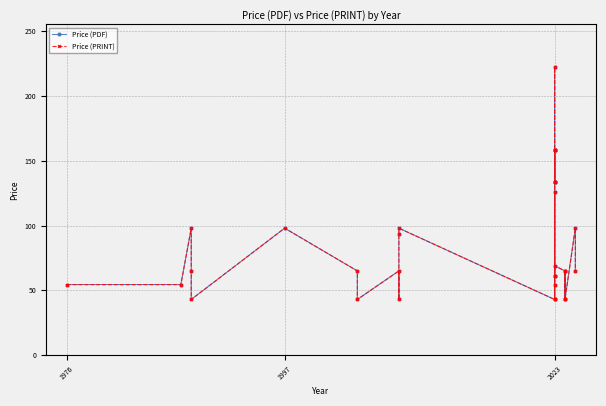

In Price (PDF), how many points are higher than both neighbors (excluding endpoints)?

11